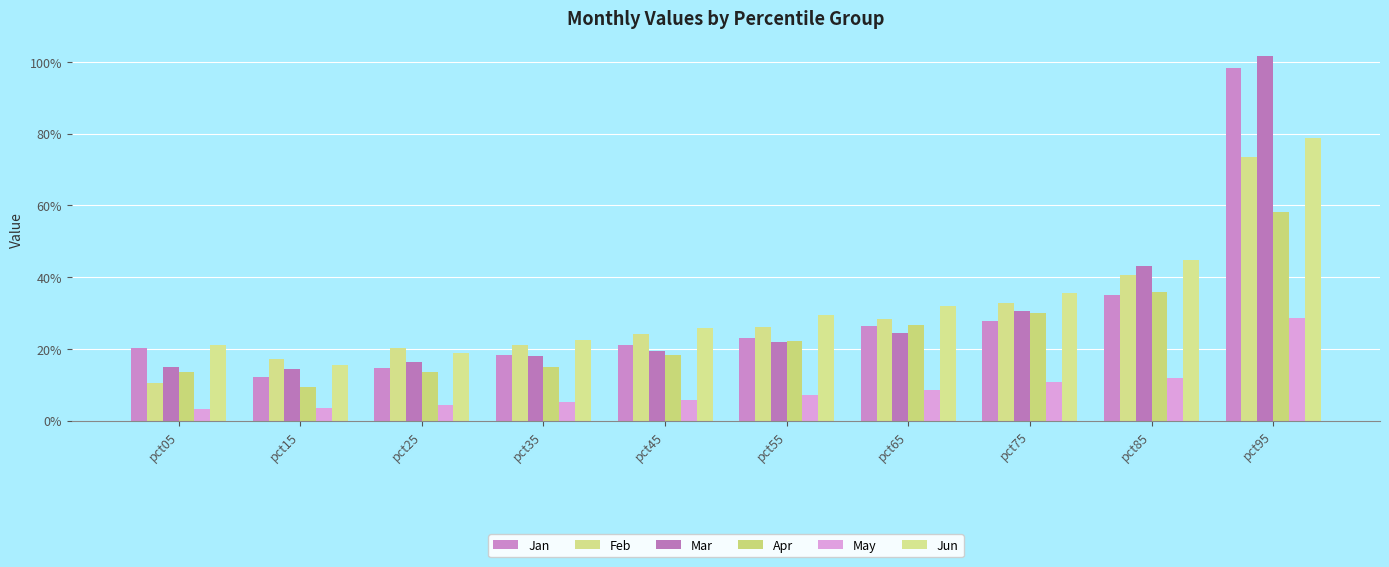

What is the sum of the May values at pct25 and pct85?

0.2